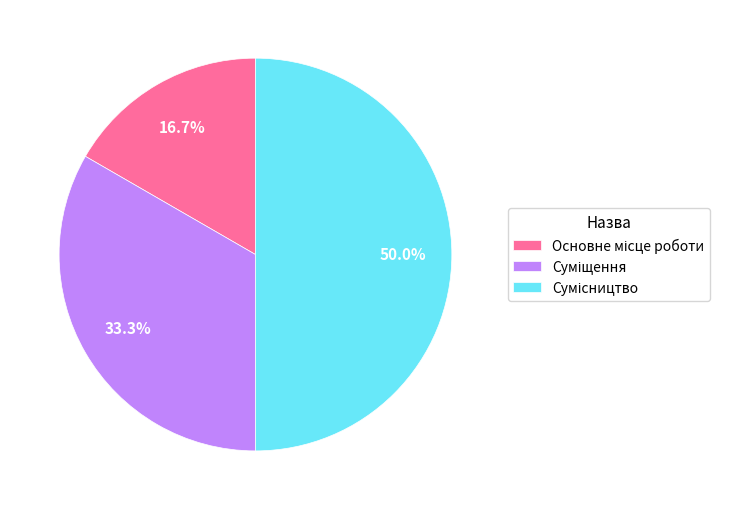

How many segments does this pie chart have?

3